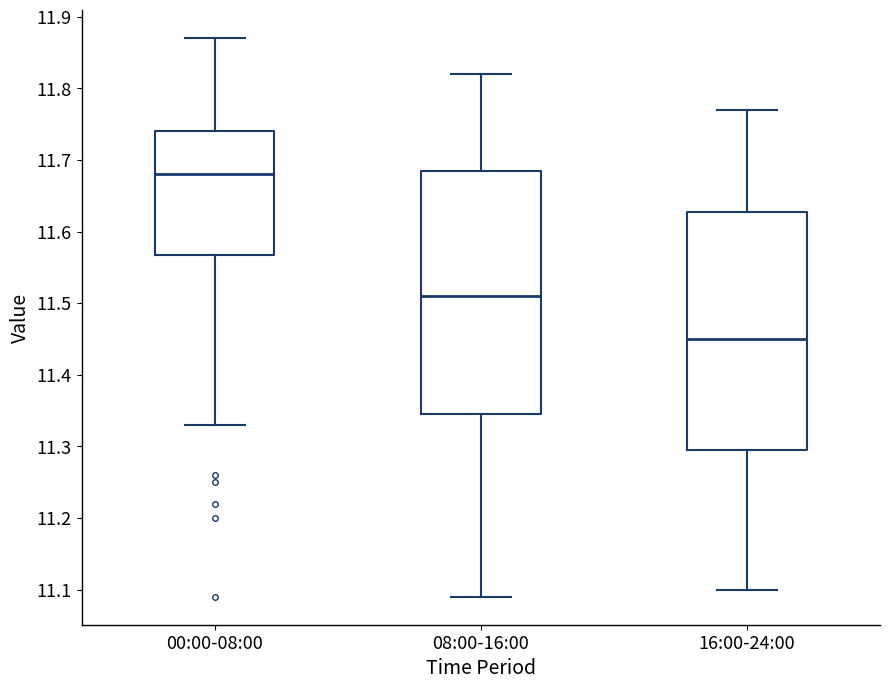

Reading left to right, read every box against the y-axis: the position of its median line, the range the box covers, and the ends of its whiskers. The values are not printed on the chart, so give them approximately, as read against the axis.

00:00-08:00: median 11.68, box 11.57 to 11.74, whiskers 11.33 to 11.87
08:00-16:00: median 11.51, box 11.35 to 11.69, whiskers 11.09 to 11.82
16:00-24:00: median 11.45, box 11.30 to 11.63, whiskers 11.10 to 11.77